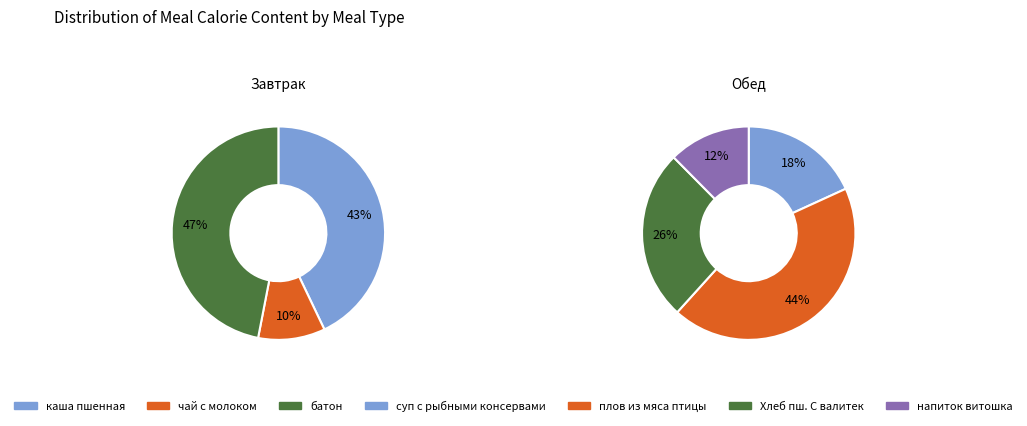

What percentage is NOT represented by чай с молоком?

89.9%